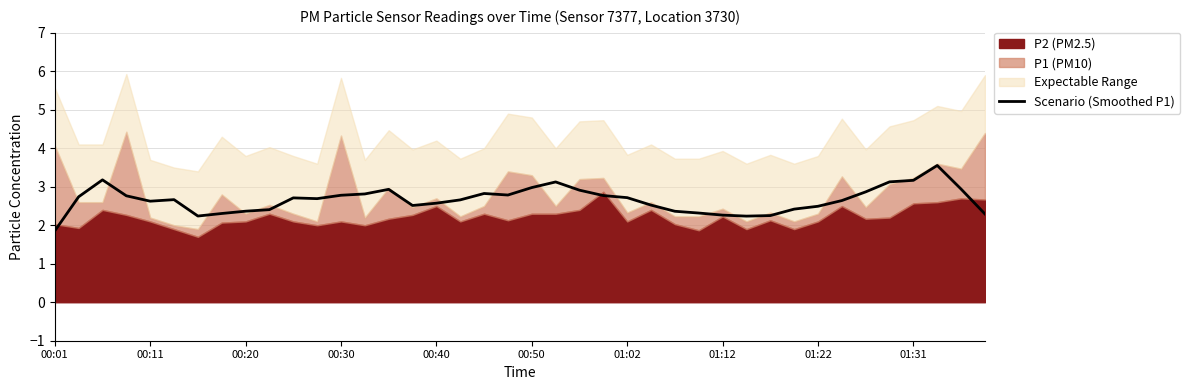

How many categories are shown in the chart?

40